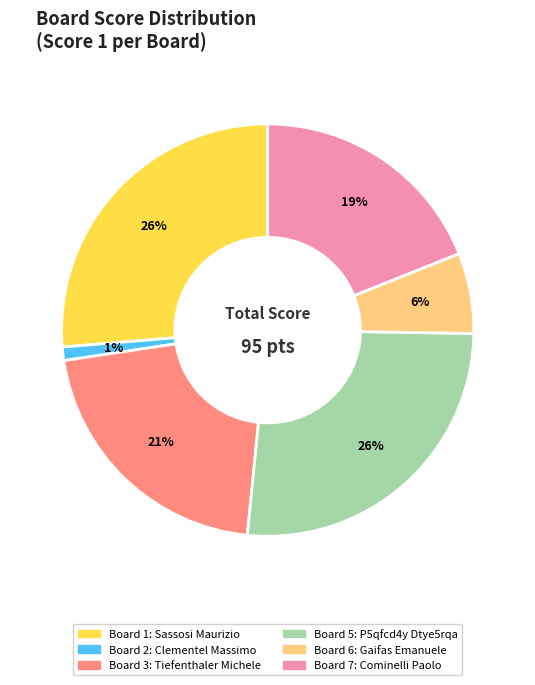

Does any single category account for the majority?

No